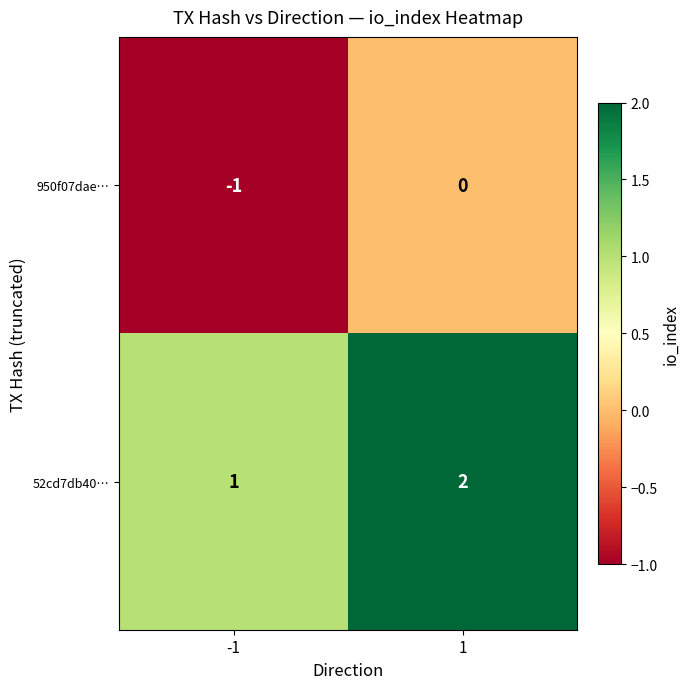

How many categories are shown in the chart?

2